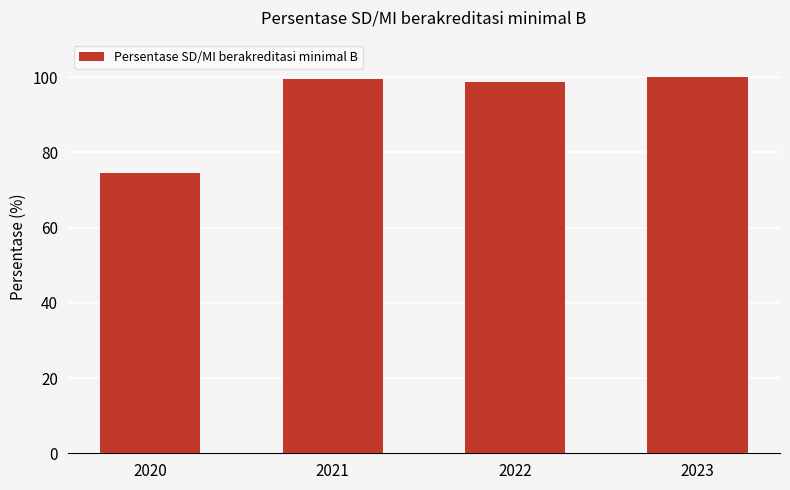

Is it true that the value at 2021 is 152.2?

False